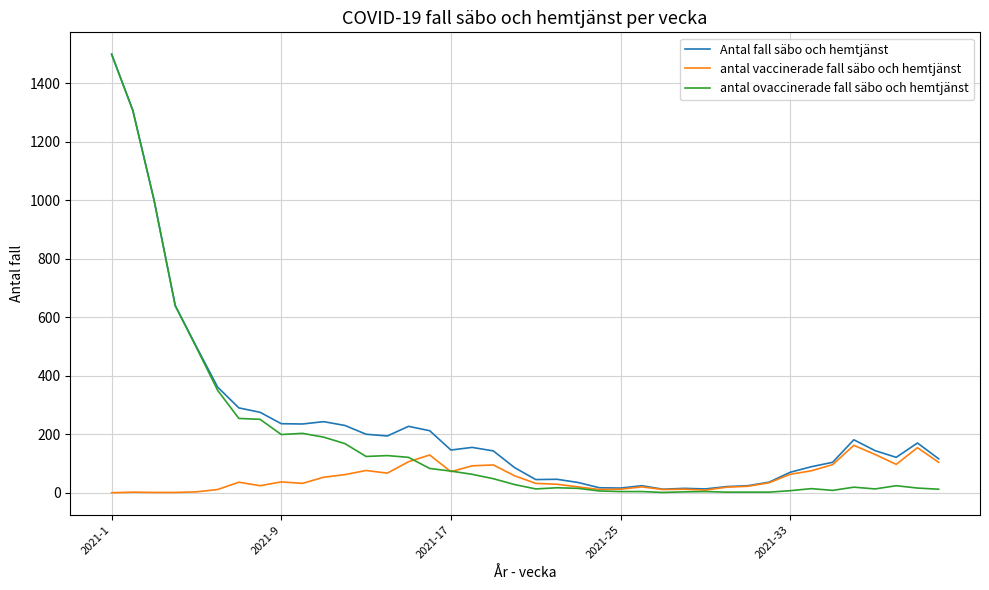

Does the chart have visible grid lines?

Yes